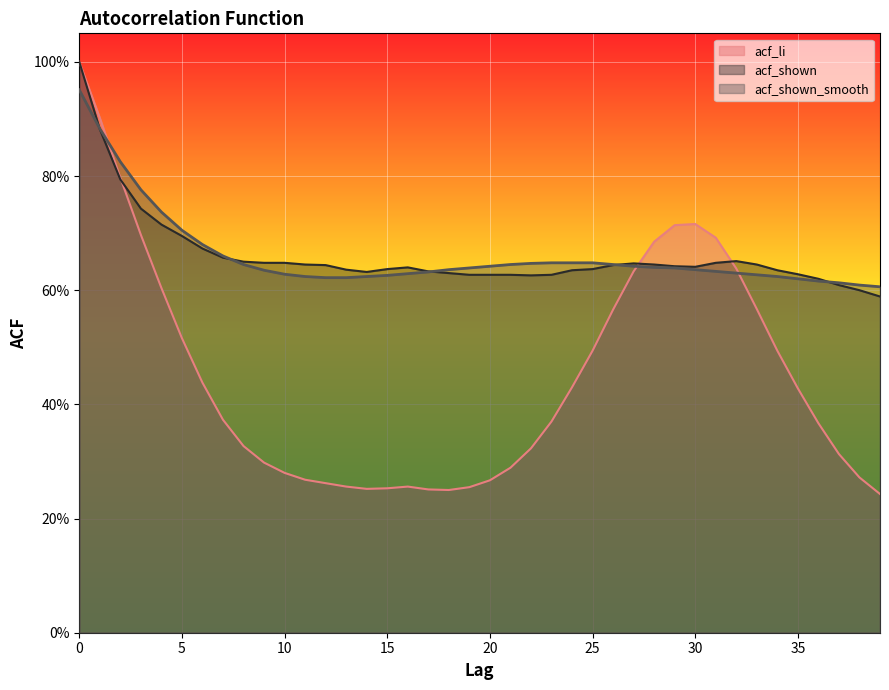

Reading left to right, transcribe all the data shown in this chart.

acf_li: 0=1.0	1=0.9	2=0.8	3=0.7	4=0.6	5=0.5	6=0.4	7=0.4	8=0.3	9=0.3	10=0.3	11=0.3	12=0.3	13=0.3	14=0.3	15=0.3	16=0.3	17=0.3	18=0.2	19=0.3	20=0.3	21=0.3	22=0.3	23=0.4	24=0.4	25=0.5	26=0.6	27=0.6	28=0.7	29=0.7	30=0.7	31=0.7	32=0.6	33=0.6	34=0.5	35=0.4	36=0.4	37=0.3	38=0.3	39=0.2
acf_shown: 0=1.0	1=0.9	2=0.8	3=0.7	4=0.7	5=0.7	6=0.7	7=0.7	8=0.7	9=0.6	10=0.6	11=0.6	12=0.6	13=0.6	14=0.6	15=0.6	16=0.6	17=0.6	18=0.6	19=0.6	20=0.6	21=0.6	22=0.6	23=0.6	24=0.6	25=0.6	26=0.6	27=0.6	28=0.6	29=0.6	30=0.6	31=0.6	32=0.7	33=0.6	34=0.6	35=0.6	36=0.6	37=0.6	38=0.6	39=0.6
acf_shown_smooth: 0=1.0	1=0.9	2=0.8	3=0.8	4=0.7	5=0.7	6=0.7	7=0.7	8=0.6	9=0.6	10=0.6	11=0.6	12=0.6	13=0.6	14=0.6	15=0.6	16=0.6	17=0.6	18=0.6	19=0.6	20=0.6	21=0.6	22=0.6	23=0.6	24=0.6	25=0.6	26=0.6	27=0.6	28=0.6	29=0.6	30=0.6	31=0.6	32=0.6	33=0.6	34=0.6	35=0.6	36=0.6	37=0.6	38=0.6	39=0.6